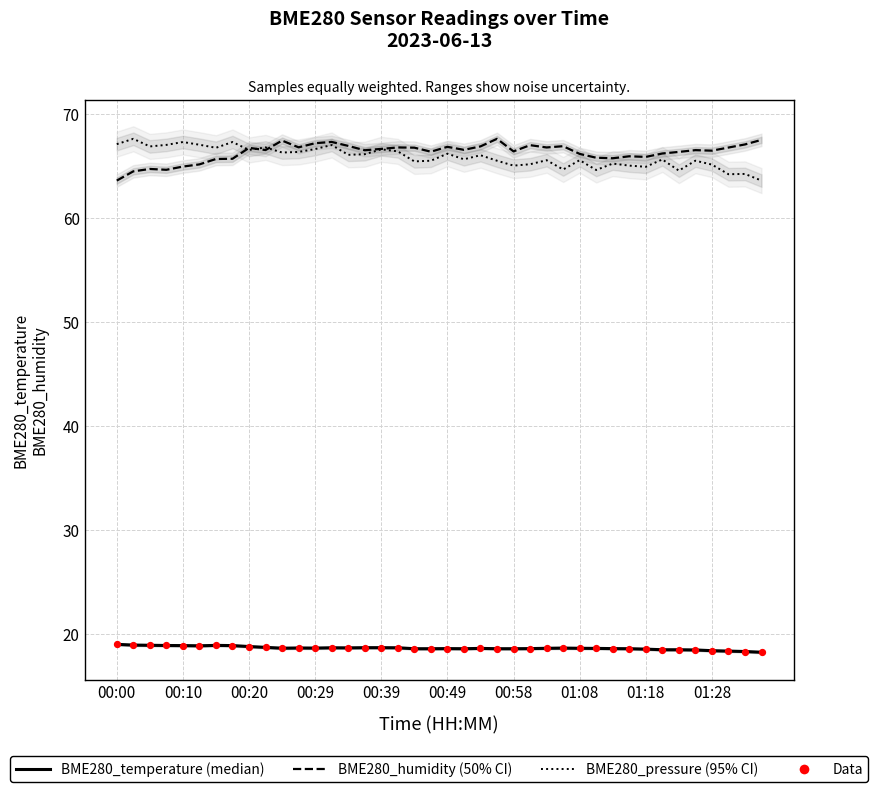

Which series contains the lowest Y value?

BME280_temperature